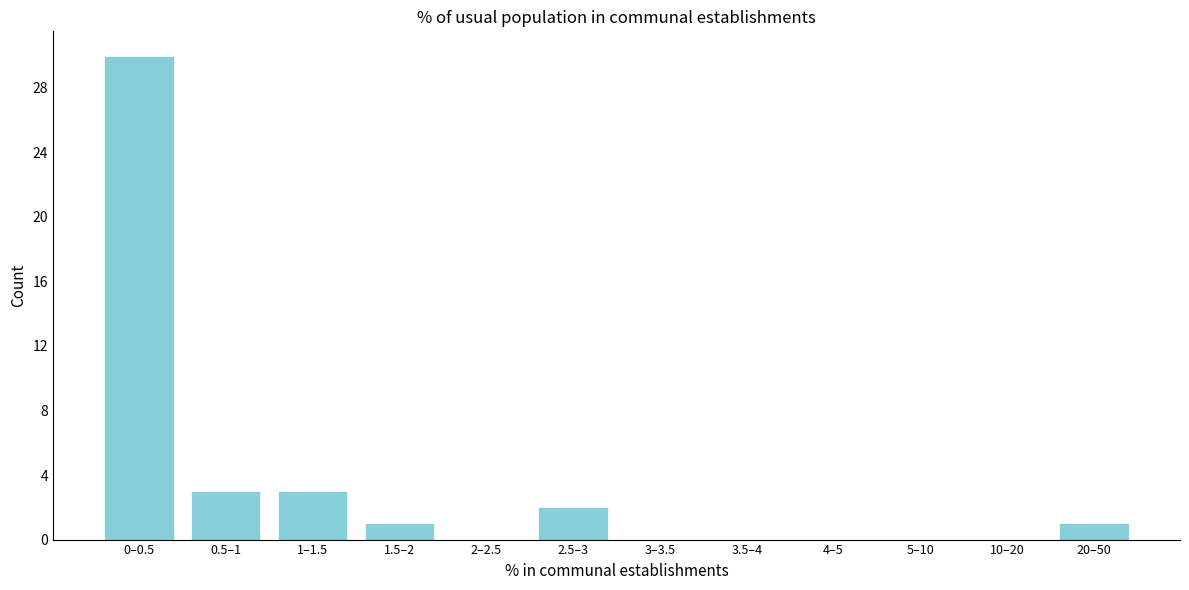

Reading left to right, transcribe all the data shown in this chart.

0–0.5=30	0.5–1=3	1–1.5=3	1.5–2=1	2–2.5=0	2.5–3=2	3–3.5=0	3.5–4=0	4–5=0	5–10=0	10–20=0	20–50=1